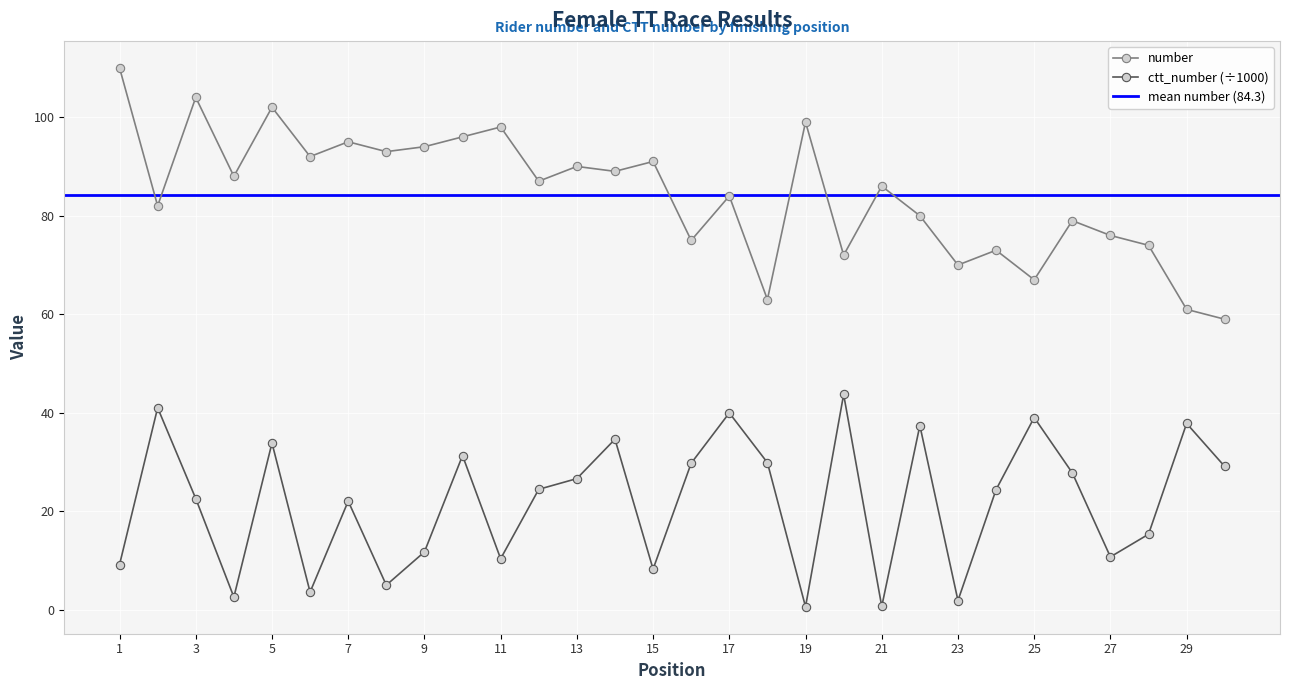

The value of ctt_number at 6 is 6.1. True or false?

False